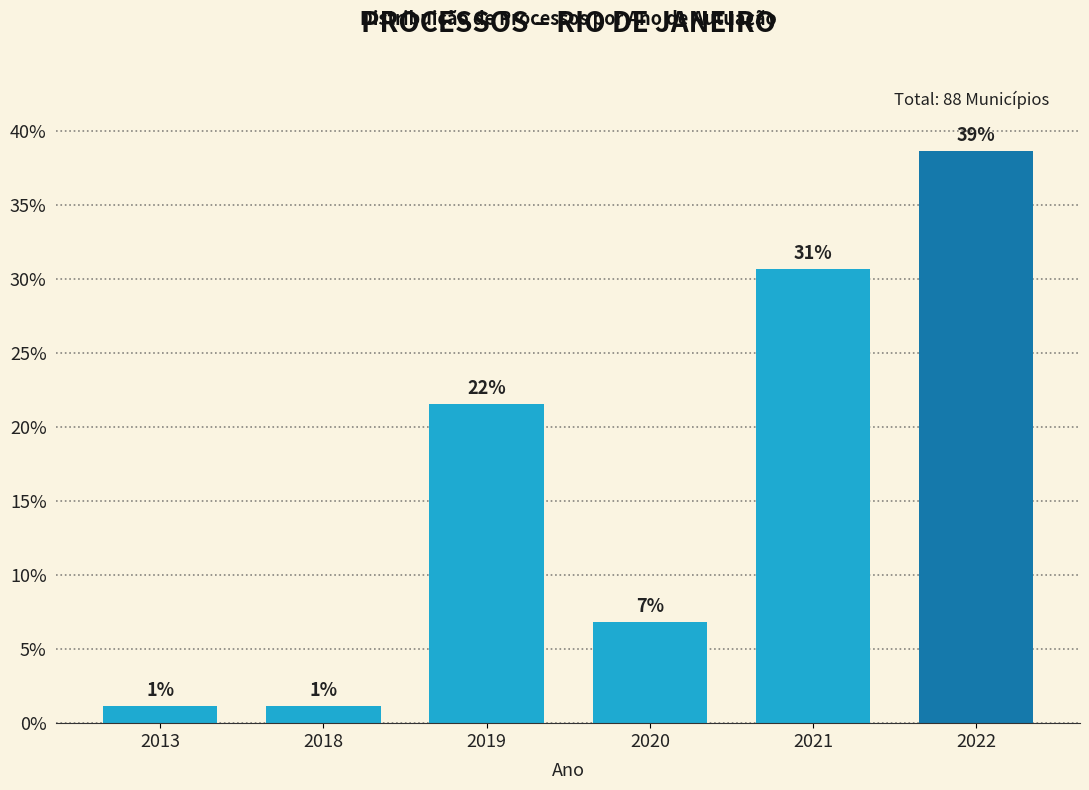

Does the chart contain any negative values?

No